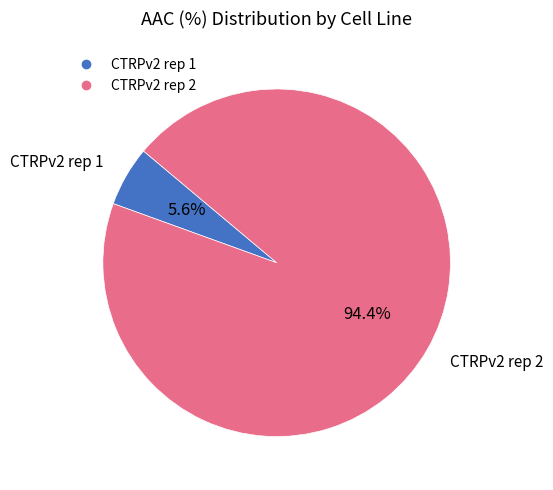

What percentage is NOT represented by CTRPv2 rep 2?

5.6%